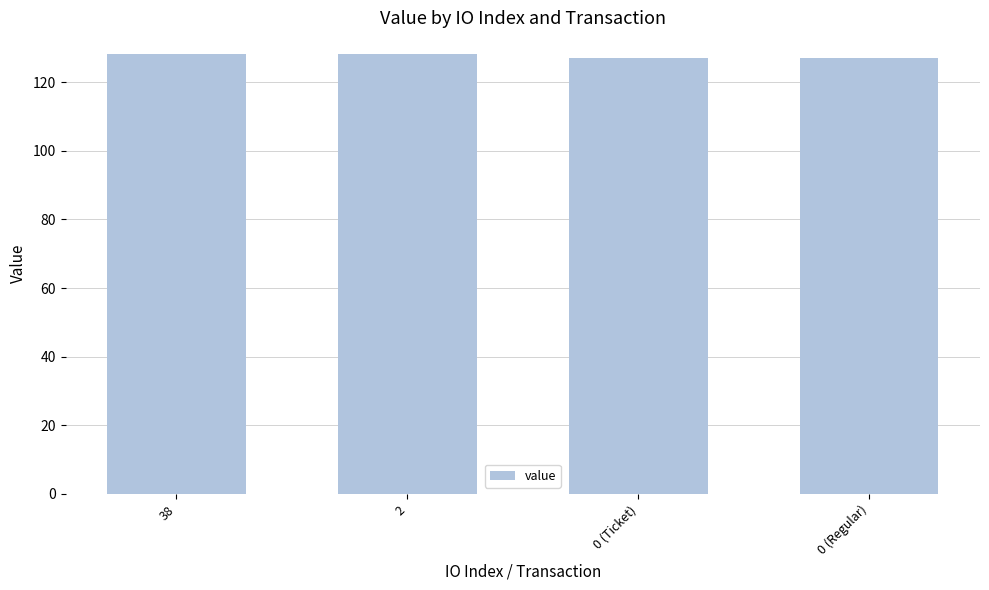

True or false: the data shows 127.2 at 0 (Ticket).

True